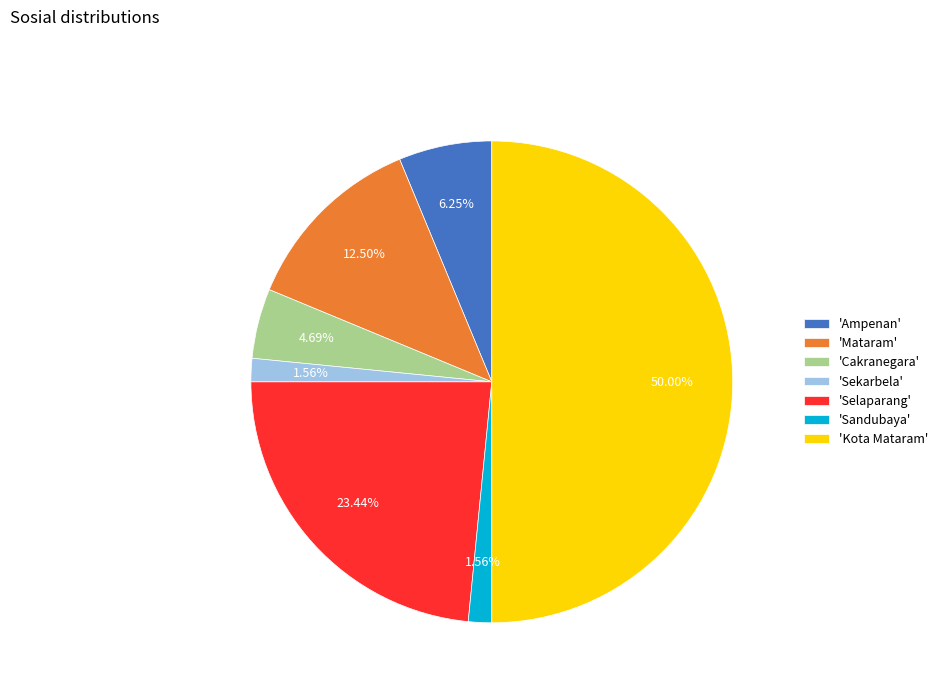

Is 'Selaparang' the majority of the pie?

No